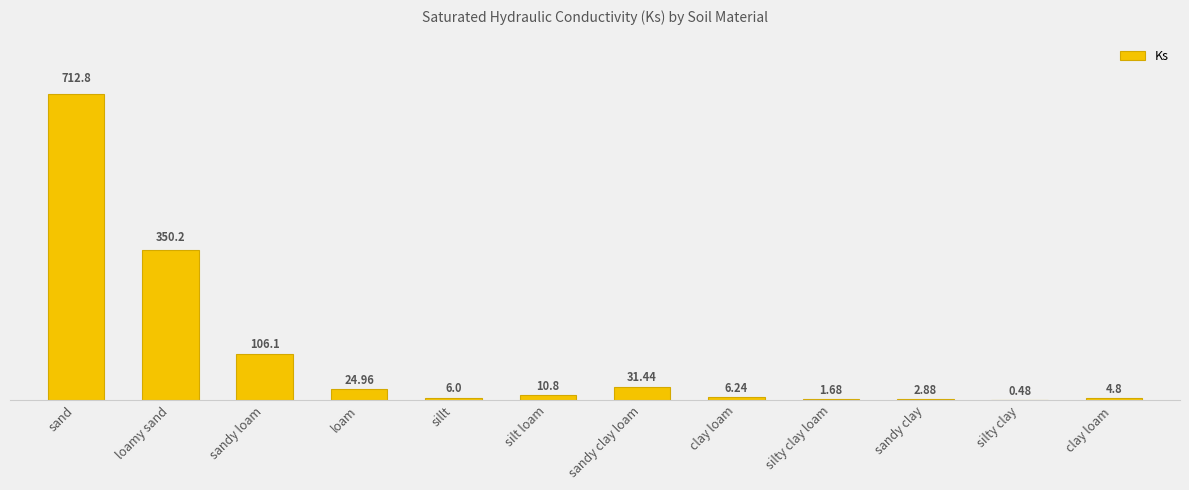

How many values exceed 10?

6